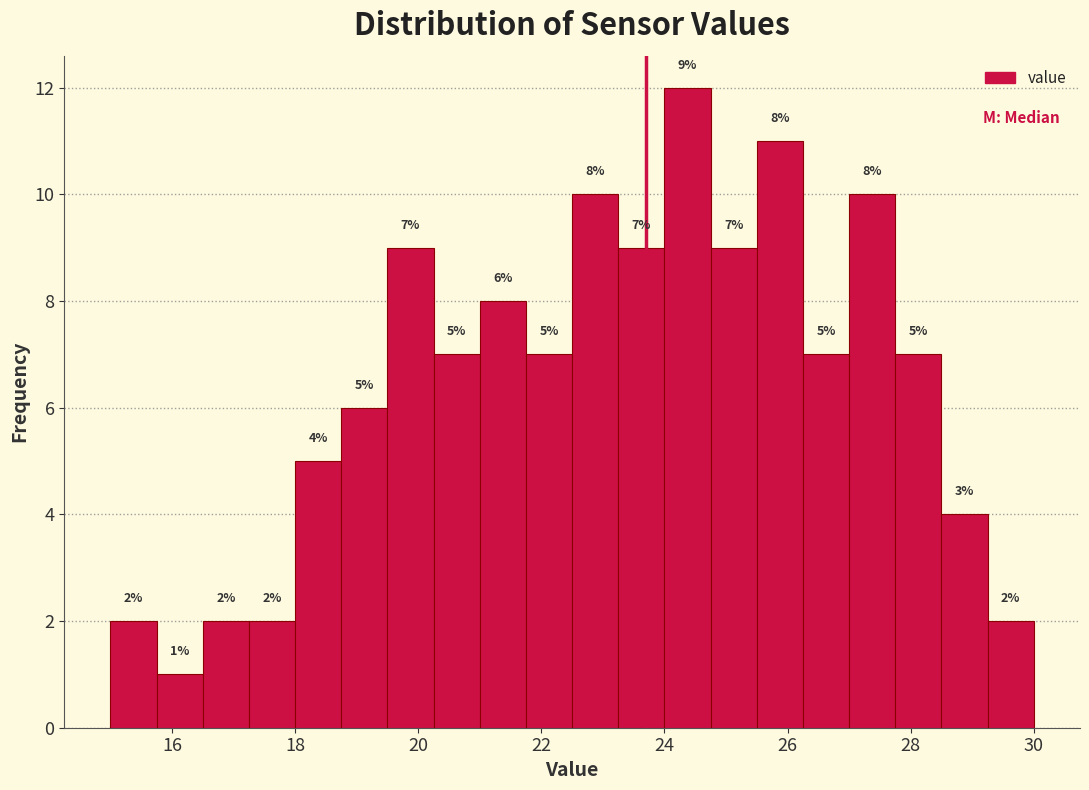

Read against the x-axis, roughly where is the centre of the tallest bar?

24.4